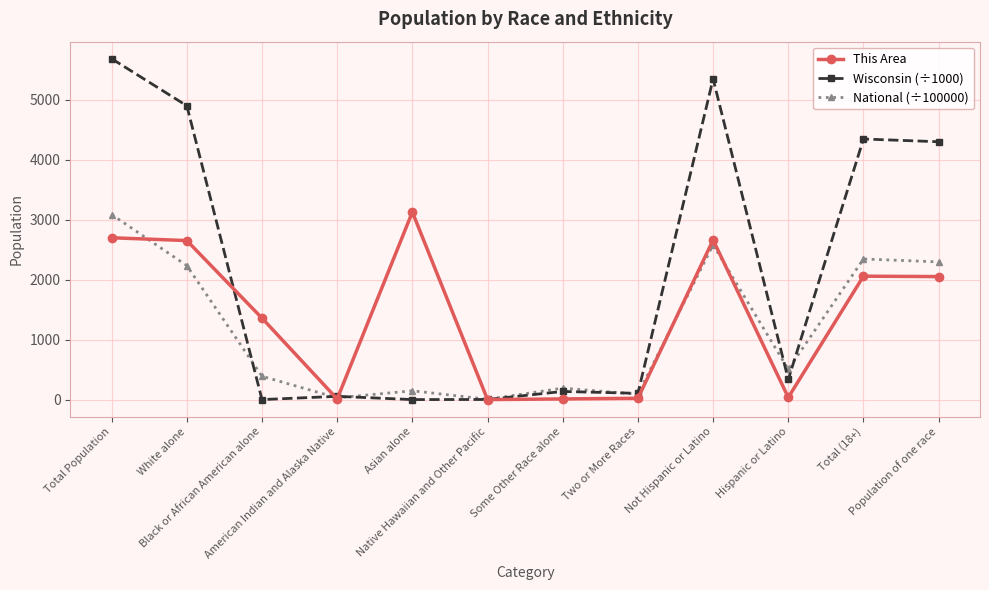

What is the difference between the maximum and minimum values in the National (÷100000) series?

3082.1